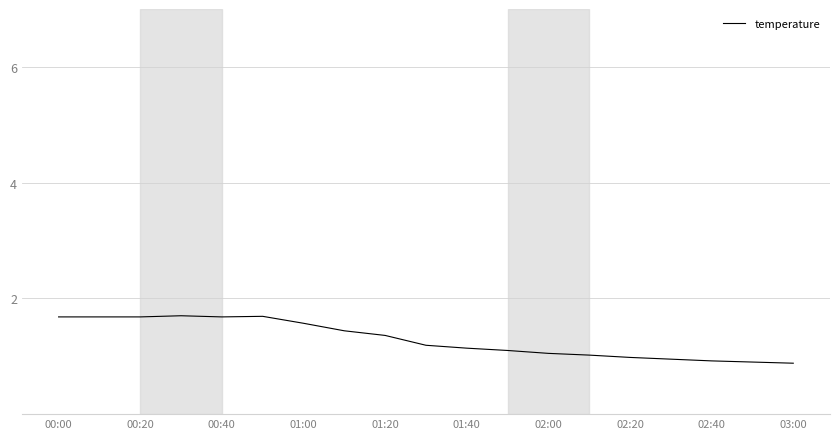

What is the minimum value shown in the chart?

0.9